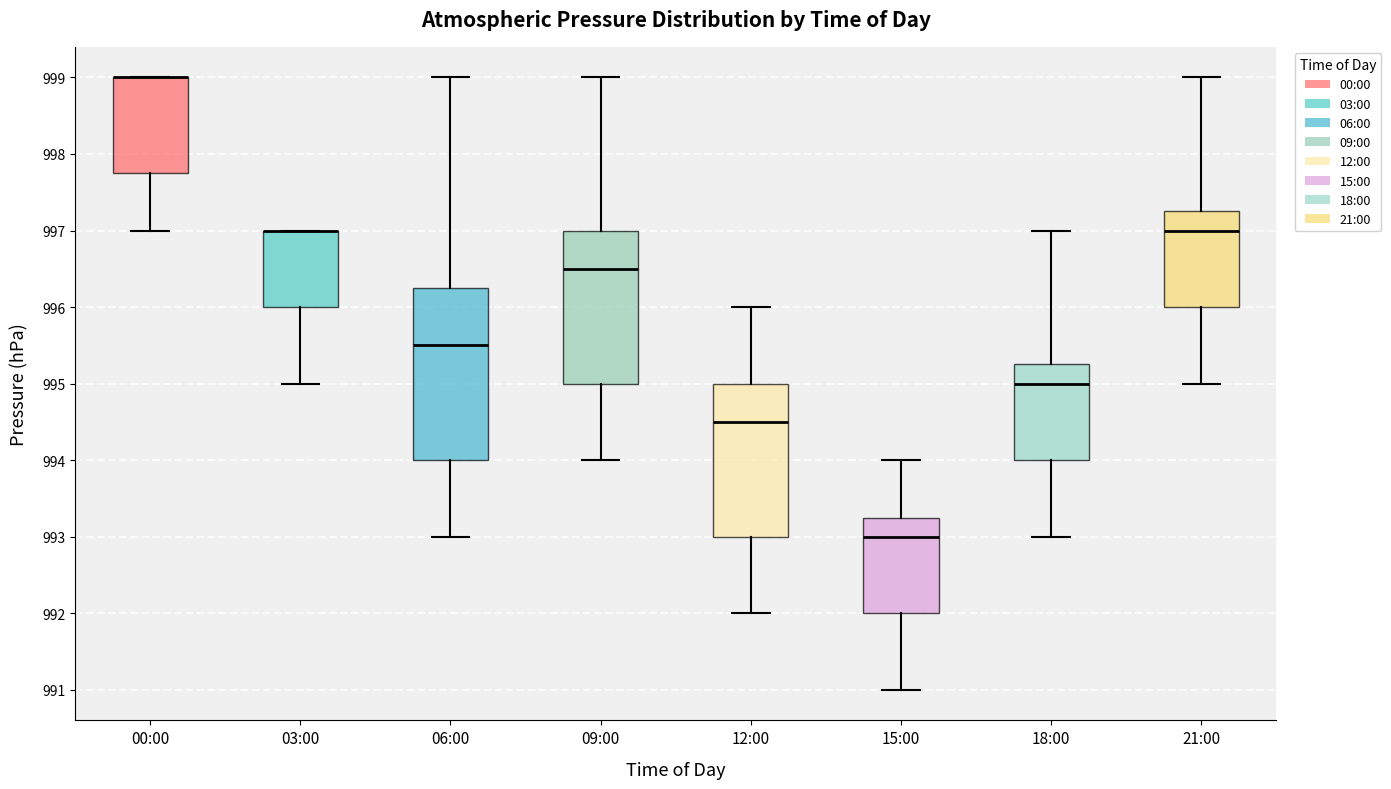

Where is the lower edge of the box for 15:00 on the y-axis? The values are not printed on the chart, so give them approximately, as read against the axis.

992.0